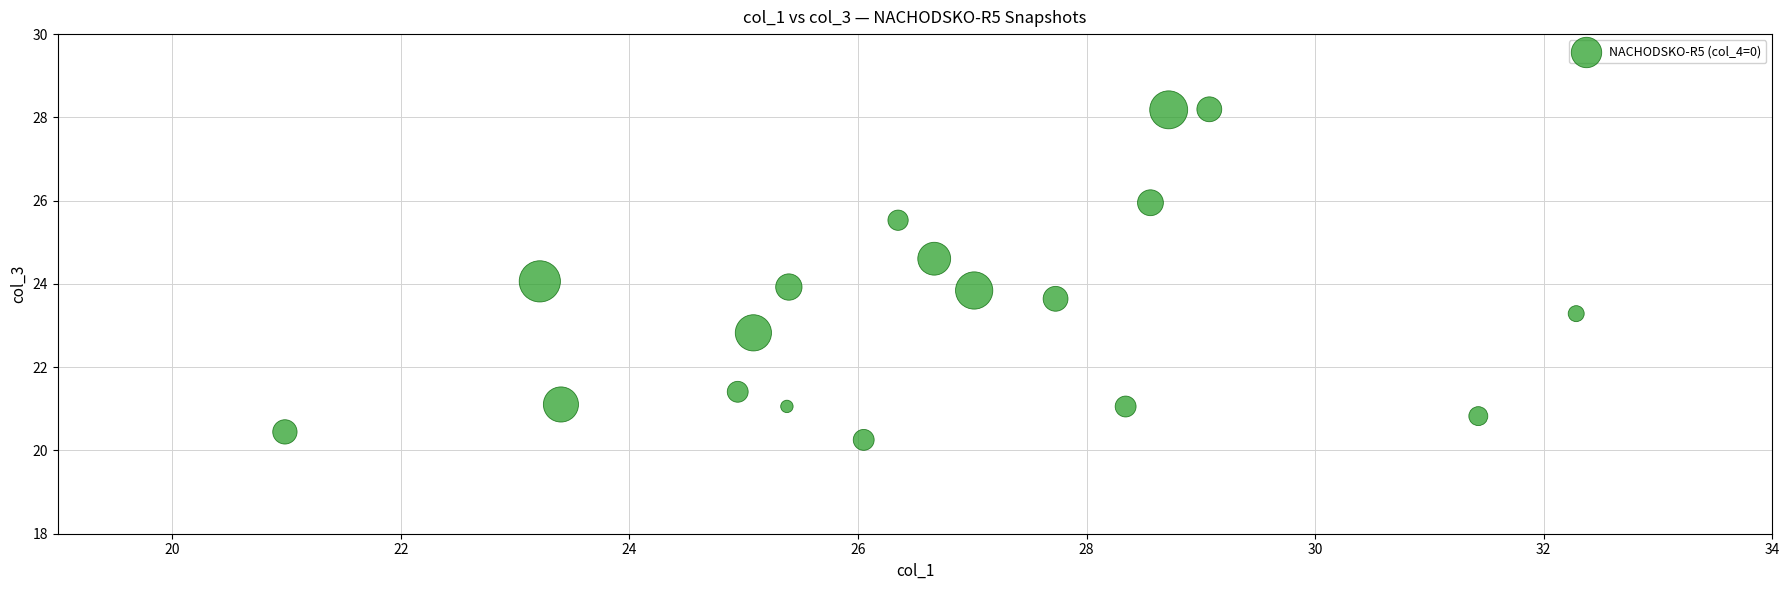

What is the range of X values (max minus min)?

11.3